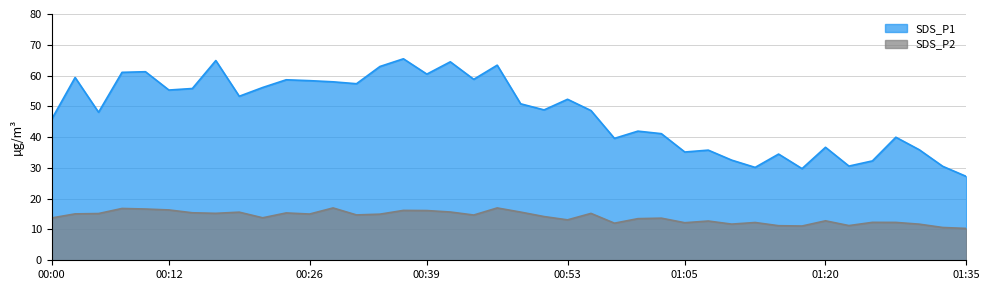

What is the average value of the SDS_P1 series?

48.1